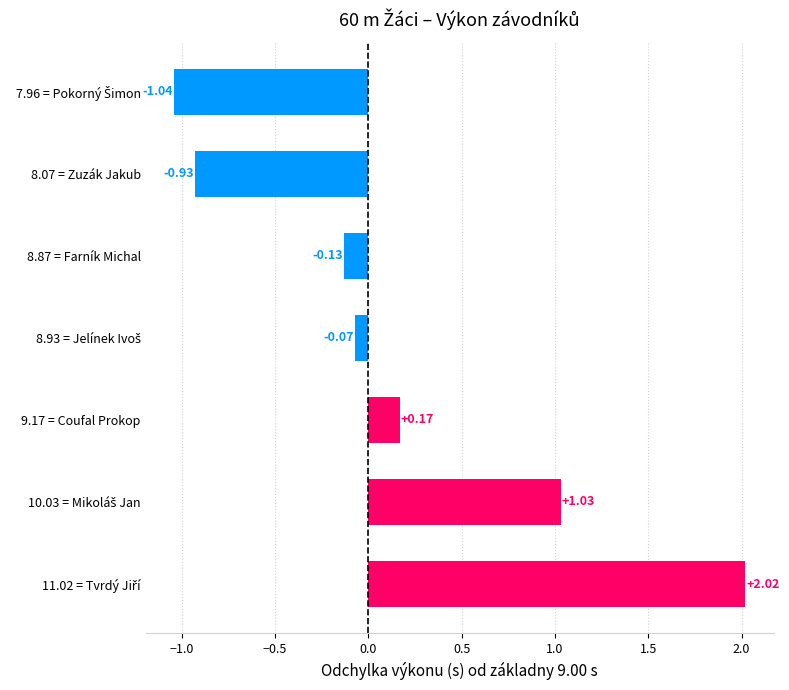

Between 8.87 = Farník Michal and 9.17 = Coufal Prokop, which is larger?

9.17 = Coufal Prokop